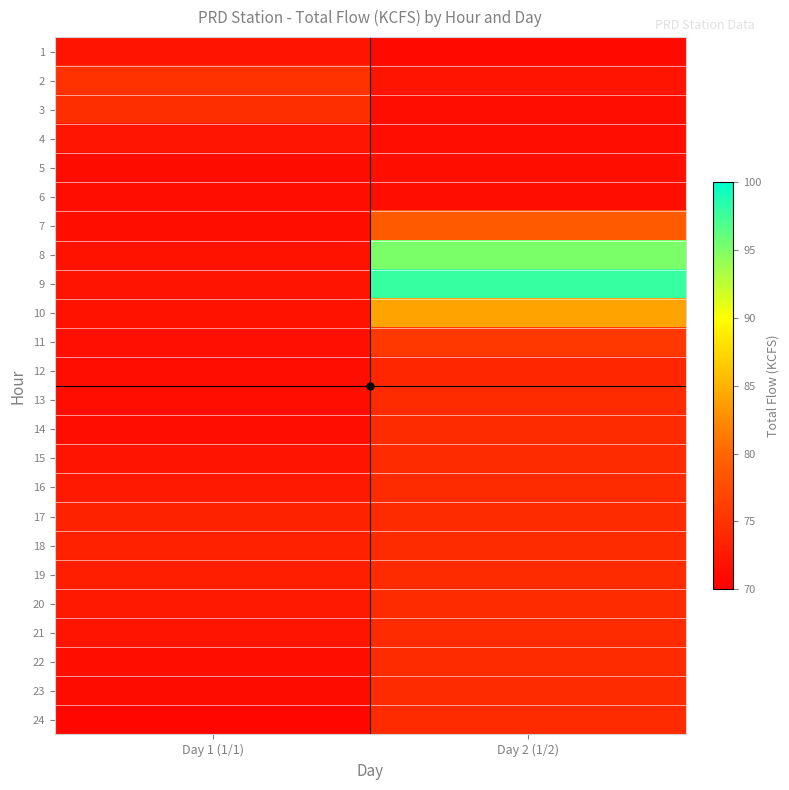

What is the total value across all series at Day 2 (1/2)?

1825.8